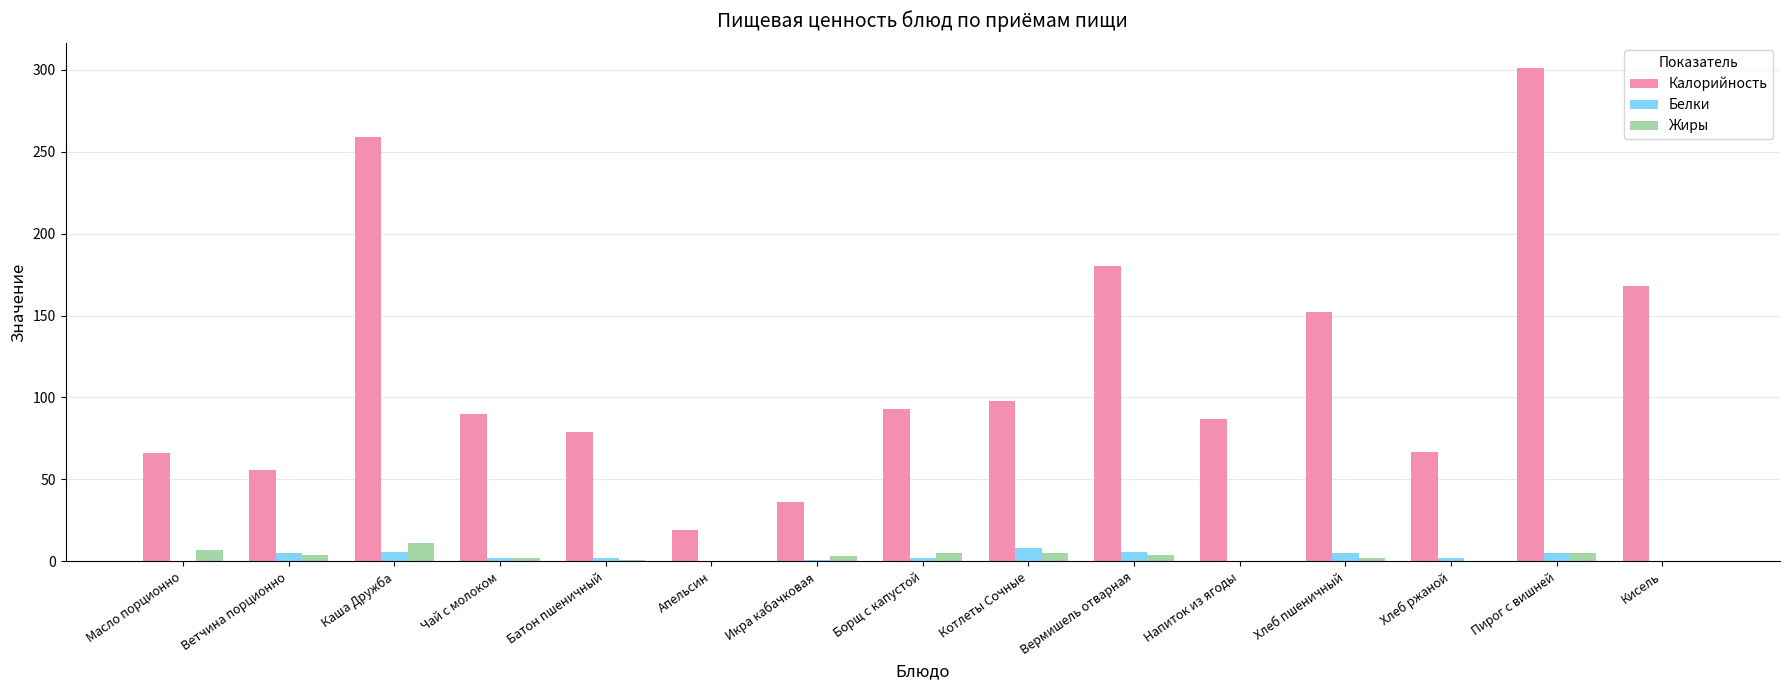

What is the difference between the Жиры values at Ветчина порционно and Батон пшеничный?

3